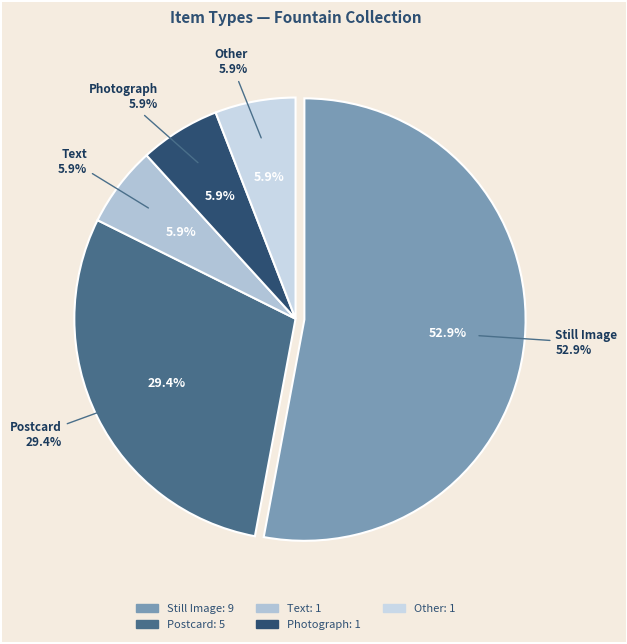

Which slice is the largest?

Still Image